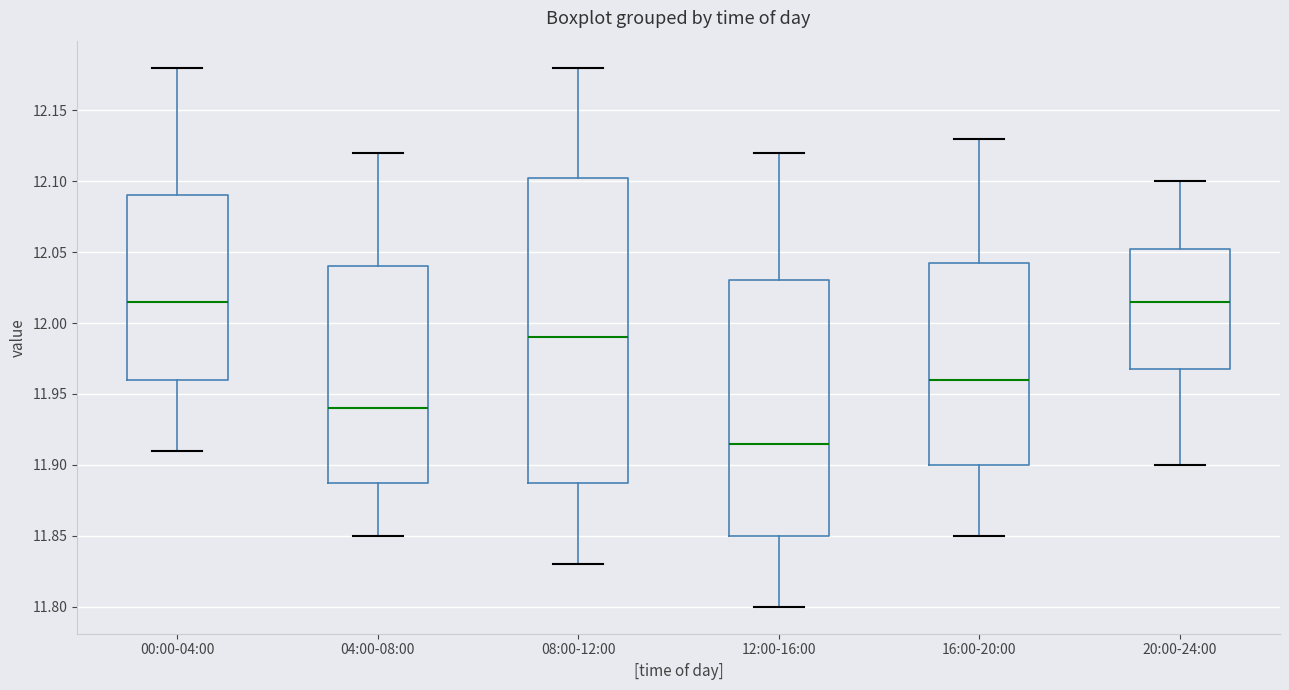

Reading left to right, read every box against the y-axis: the position of its median line, the range the box covers, and the ends of its whiskers. The values are not printed on the chart, so give them approximately, as read against the axis.

00:00-04:00: median 12.015, box 11.960 to 12.090, whiskers 11.910 to 12.180
04:00-08:00: median 11.940, box 11.890 to 12.040, whiskers 11.850 to 12.120
08:00-12:00: median 11.990, box 11.890 to 12.105, whiskers 11.830 to 12.180
12:00-16:00: median 11.915, box 11.850 to 12.030, whiskers 11.800 to 12.120
16:00-20:00: median 11.960, box 11.900 to 12.045, whiskers 11.850 to 12.130
20:00-24:00: median 12.015, box 11.970 to 12.055, whiskers 11.900 to 12.100